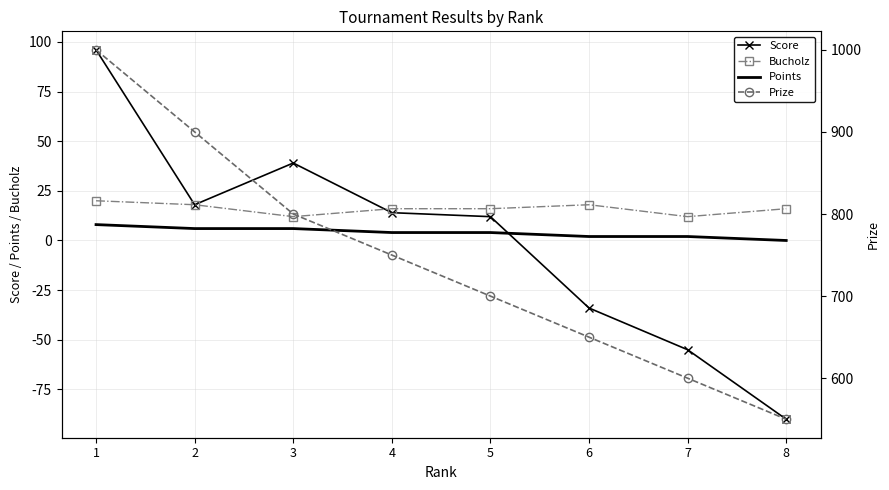

Count the number of data series in this chart.

4